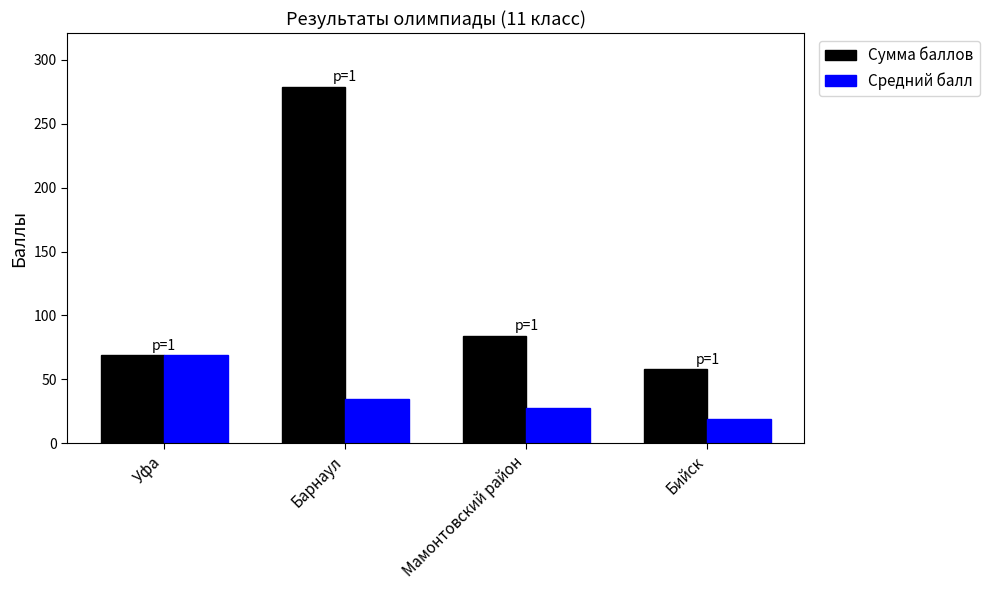

How many series are shown in this chart?

2